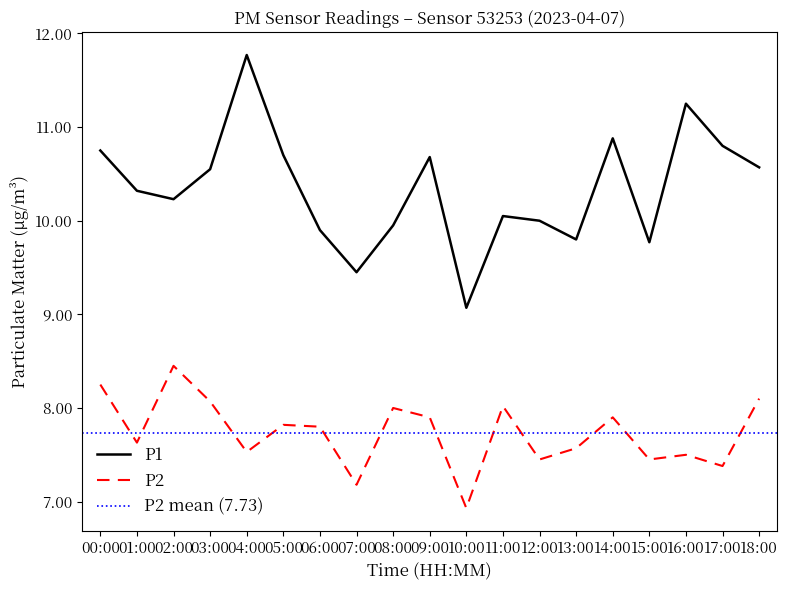

What is the minimum value for P1?

9.1